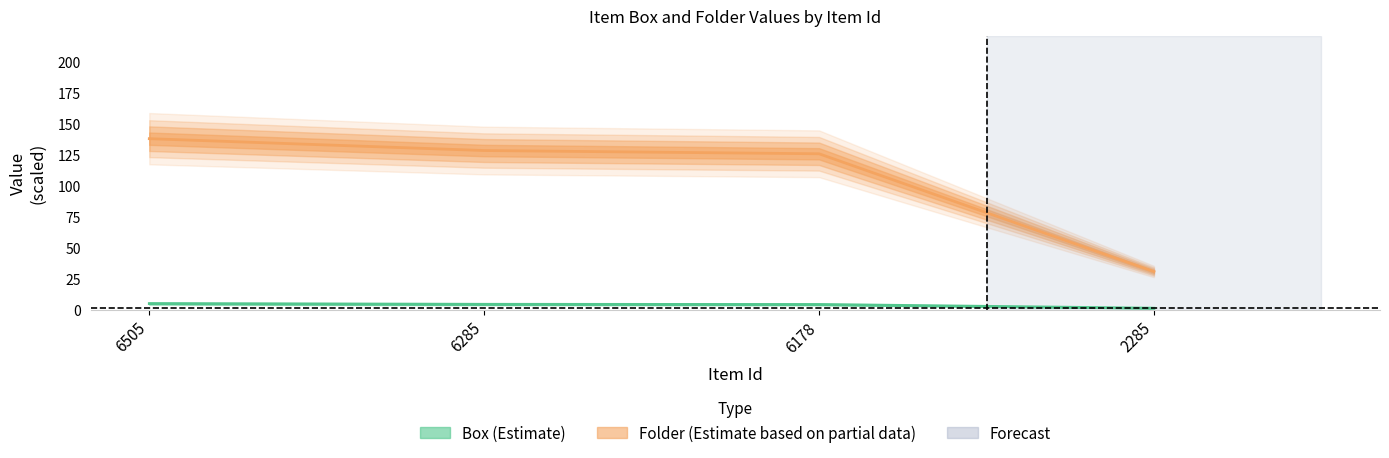

The value of Box (Estimate) at 6178 is 4.2. True or false?

True